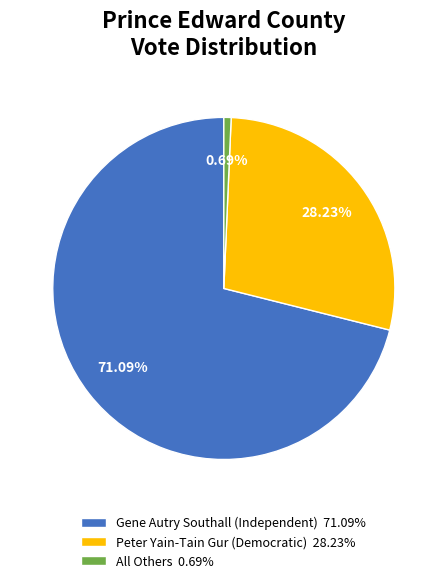

Which category has the biggest portion of the pie?

Gene Autry Southall (Independent)